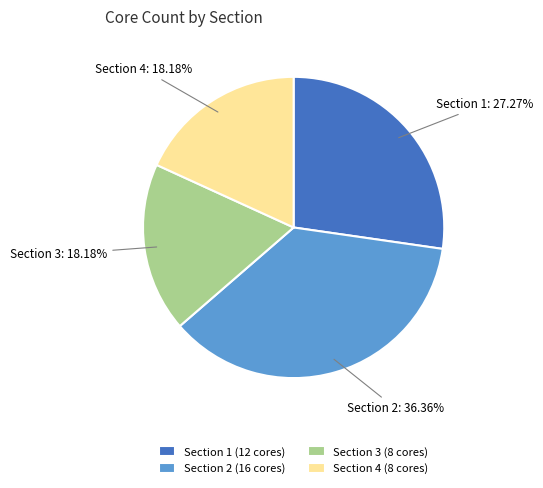

To the nearest percent, what percentage of the pie is Section 4?

18%